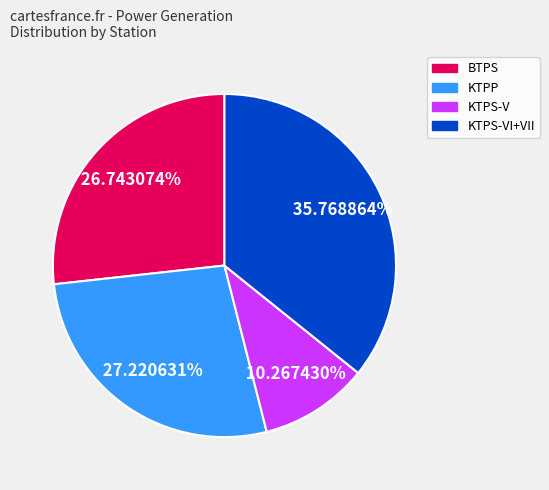

What is the largest slice in the pie chart?

KTPS-VI+VII